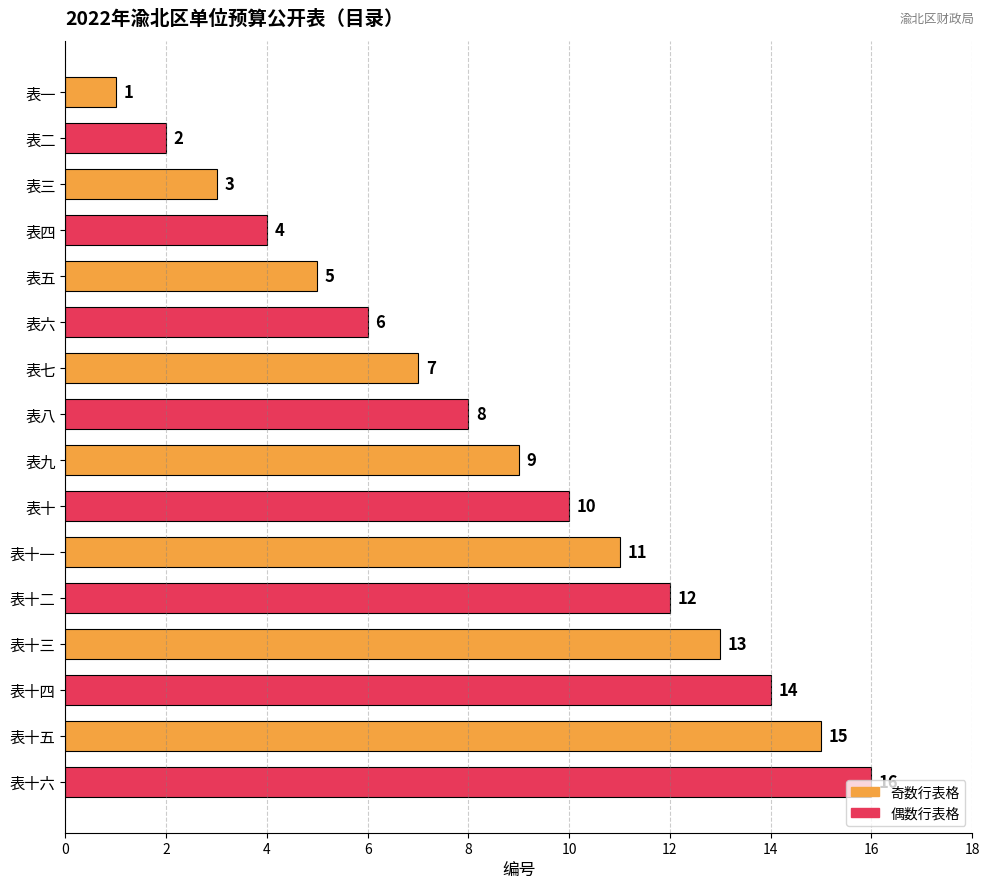

The value at 表十一 is 11. True or false?

True